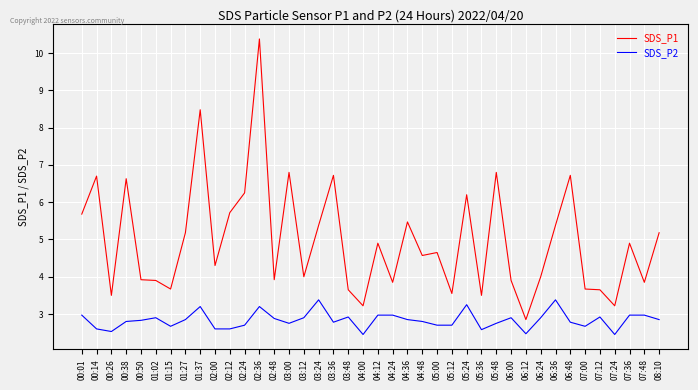

Is it true that SDS_P2 equals 4.6 at 05:12?

False